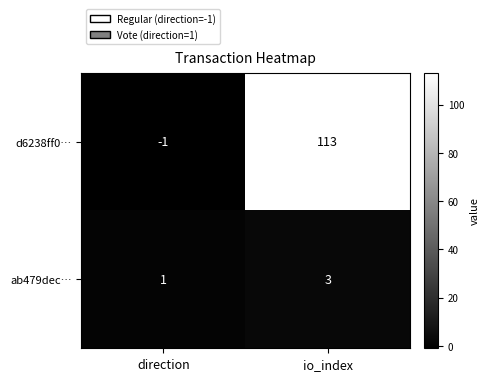

Reading left to right, list all the values displayed in this chart.

d6238ff0…: direction=-1	io_index=113
ab479dec…: direction=1	io_index=3